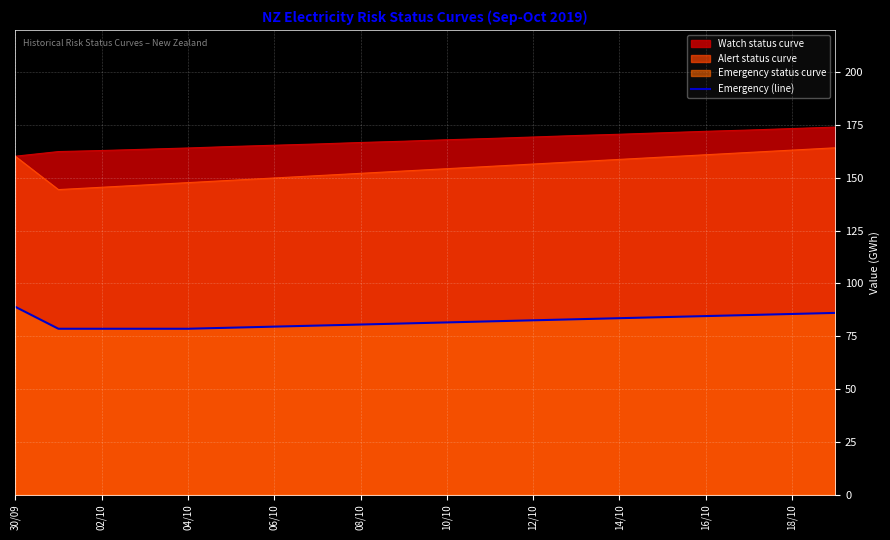

Rank the series by their maximum value, from highest to lowest.

Watch status curve, Alert status curve, Emergency (line)